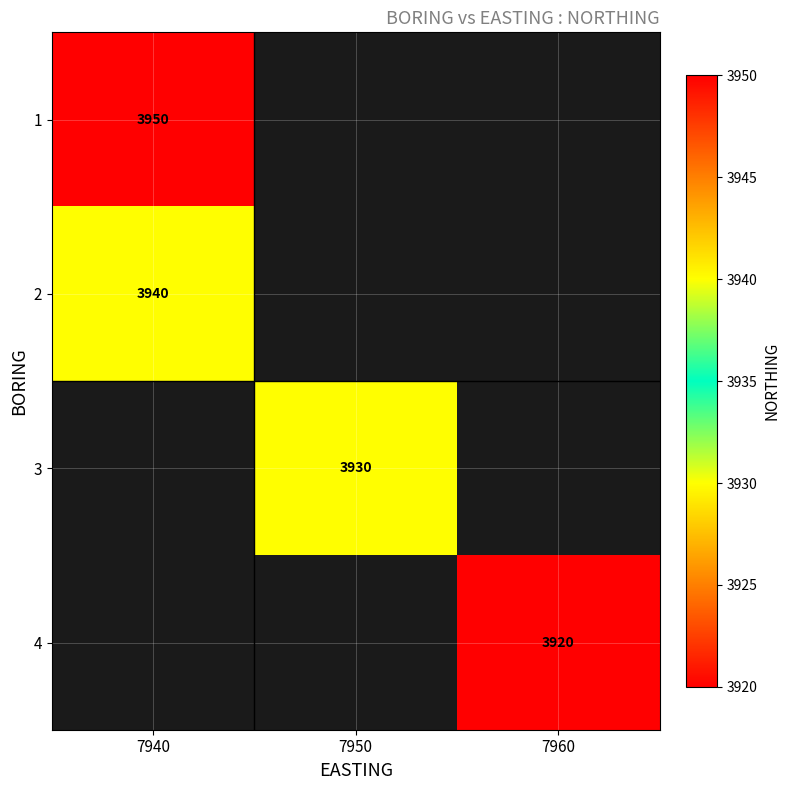

Is it true that 3 equals 6345 at 7950?

False